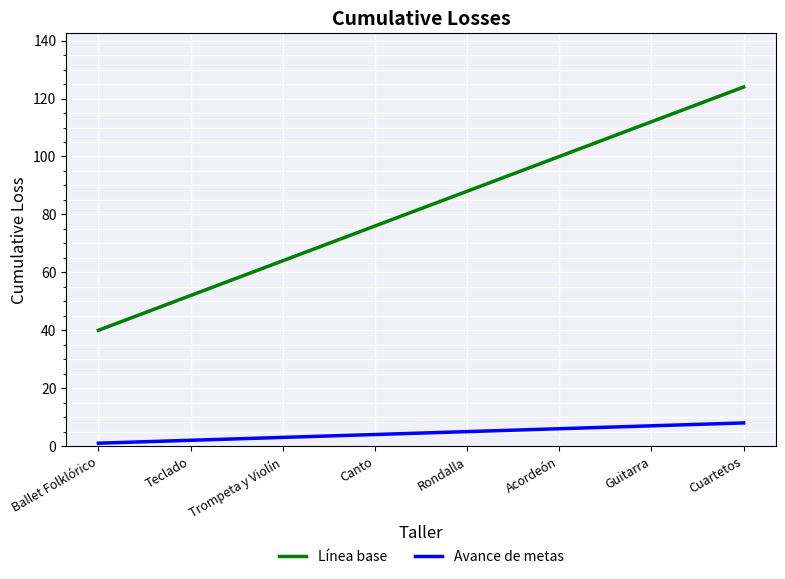

Which series has the largest total across all categories?

Línea base